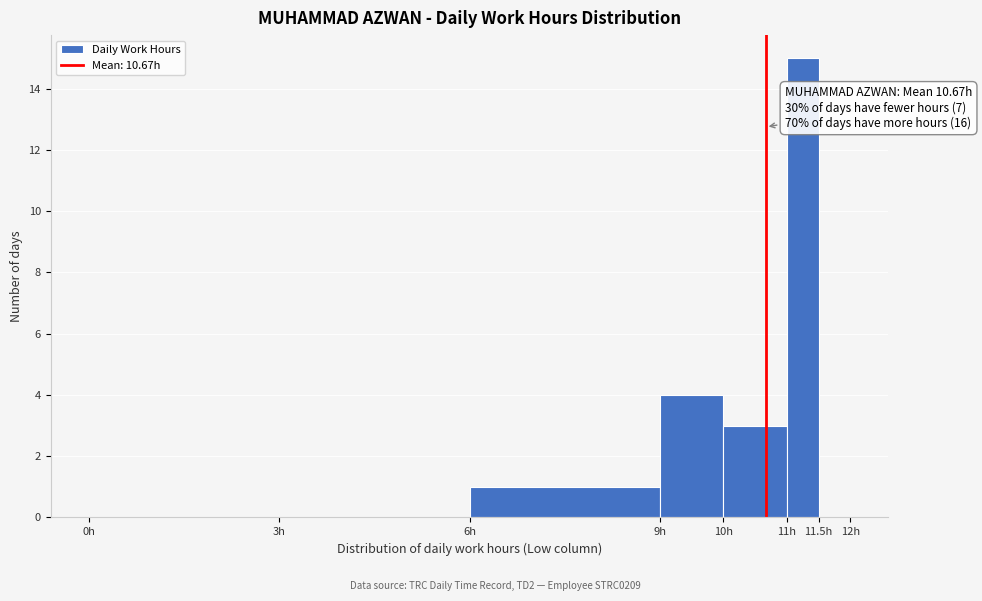

Which range on the x-axis has the tallest bar?

11.0 to 11.5